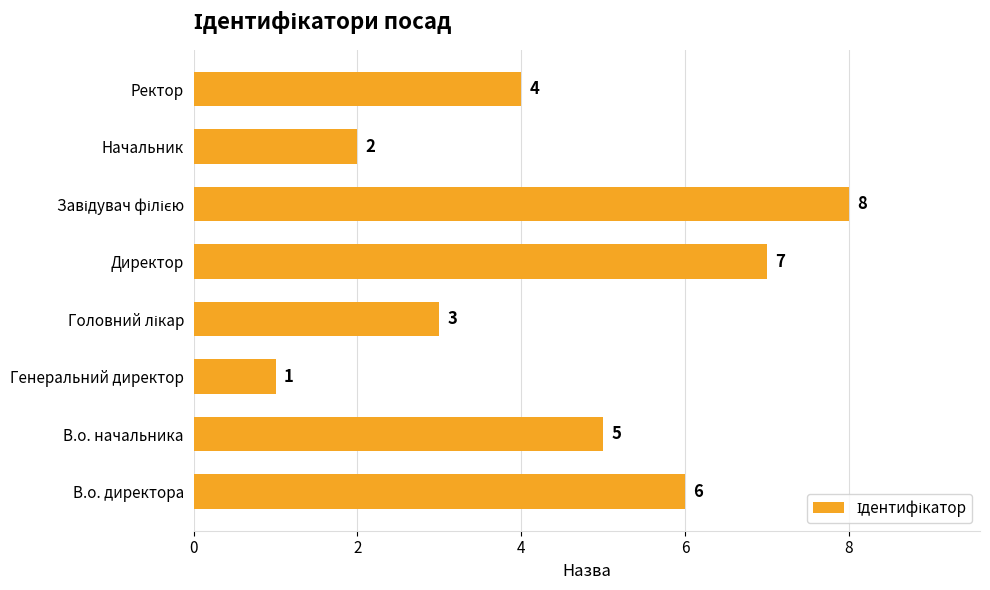

The chart shows a value of 2 at Начальник. True or false?

True